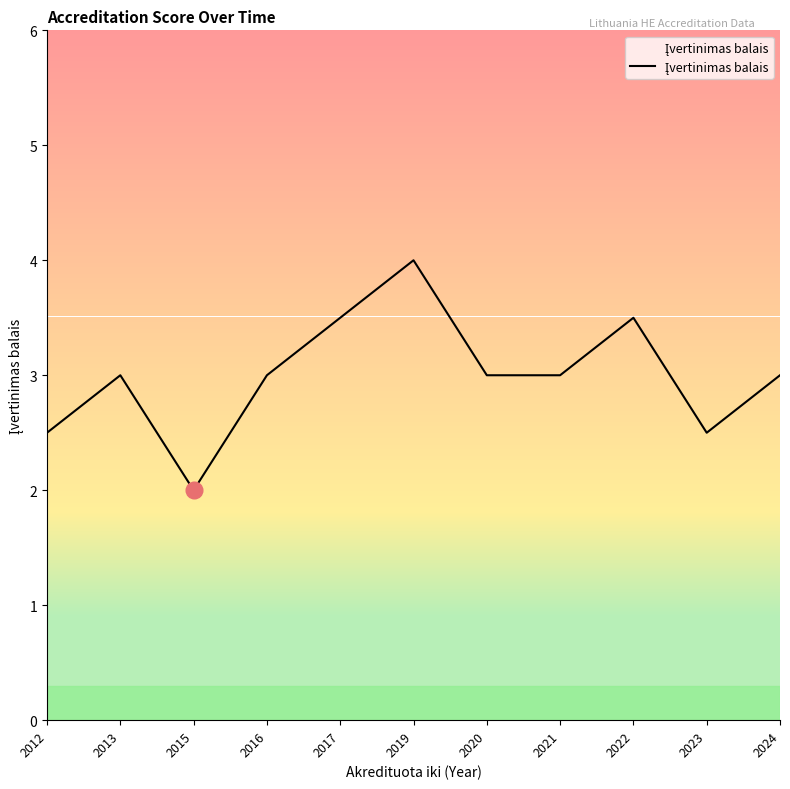

What is the ratio of the value at 2021 to the value at 2013?

1.0